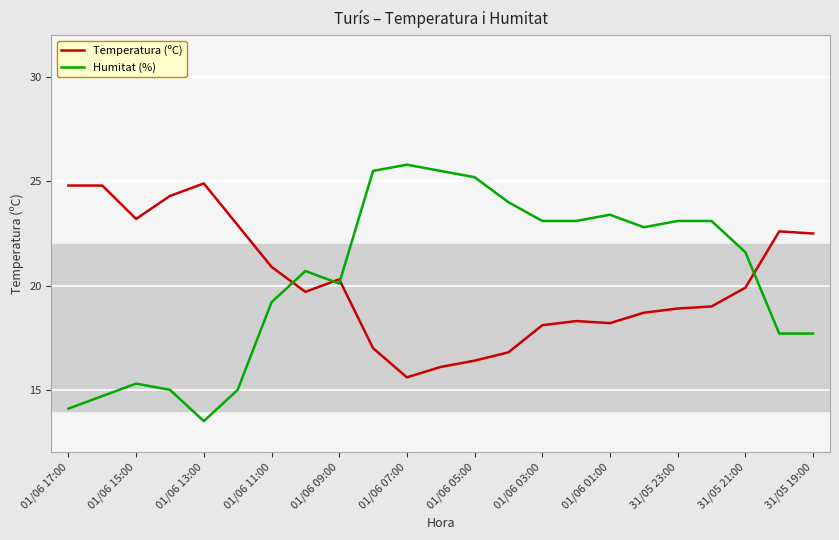

Which series has the widest spread of values?

Humitat (%)